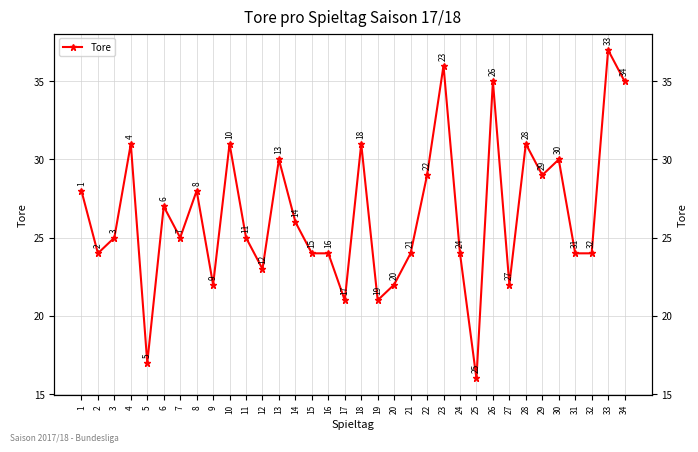

Rank the categories by value from lowest to highest.

25, 5, 17, 19, 9, 20, 27, 12, 2, 15, 16, 21, 24, 31, 32, 3, 7, 11, 14, 6, 1, 8, 22, 29, 13, 30, 4, 10, 18, 28, 26, 34, 23, 33